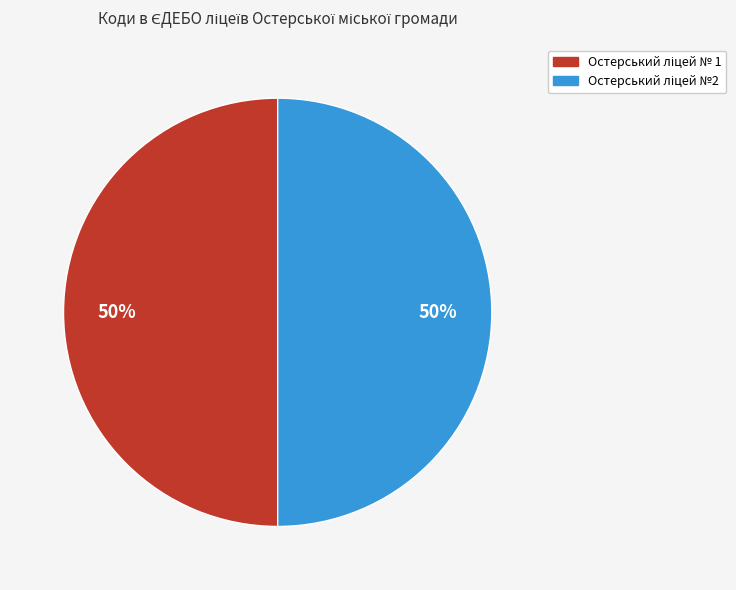

How many slices are in this pie chart?

2